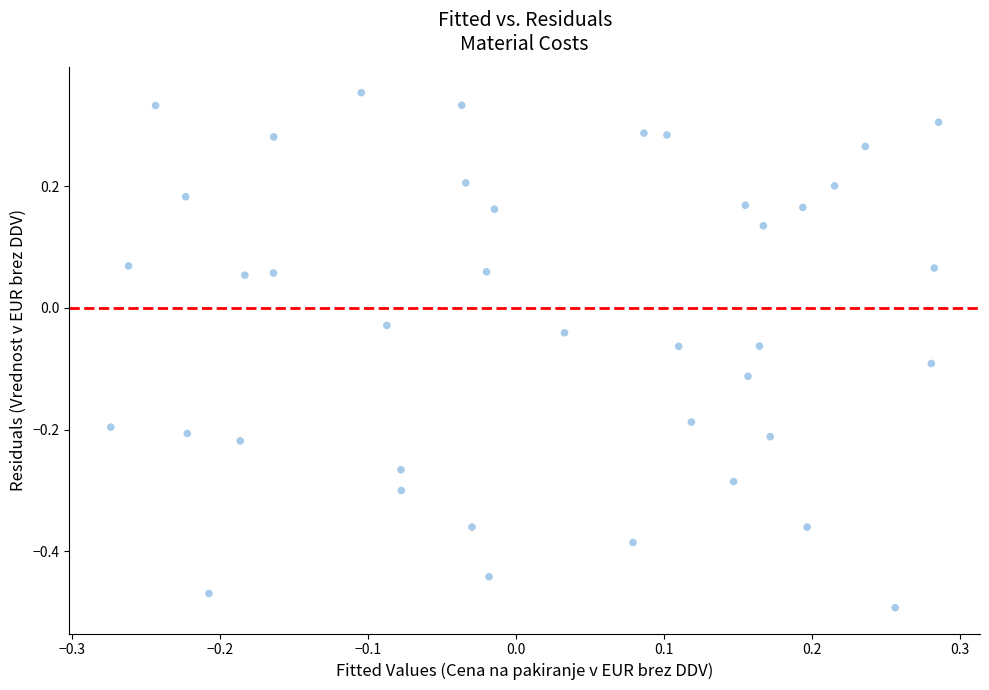

What is the range of X values (max minus min)?

0.6